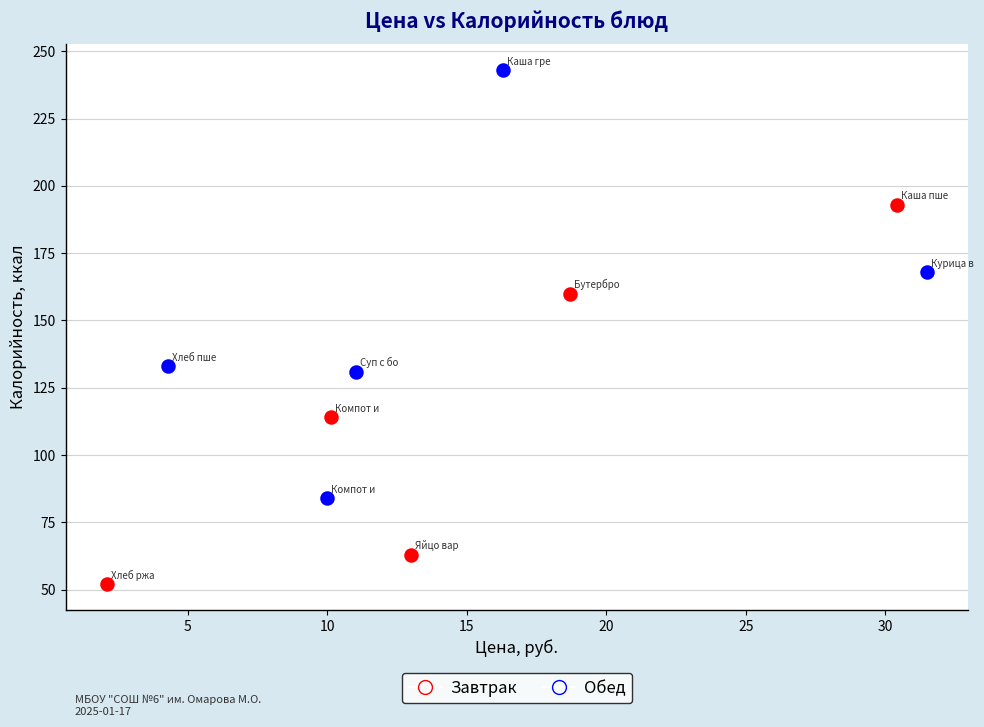

Which series has the largest Y range (max minus min)?

Обед